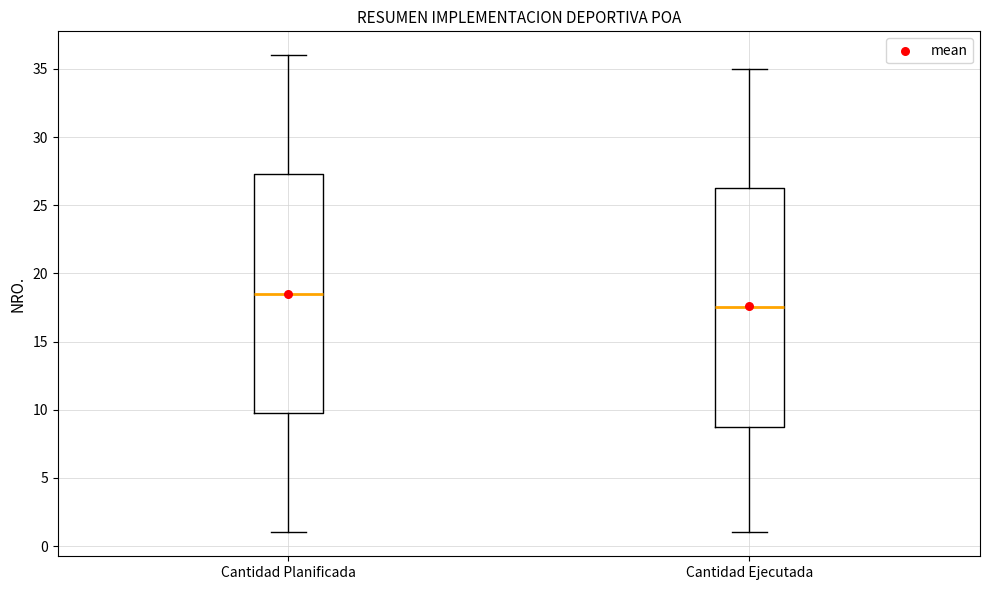

Reading left to right, transcribe this box plot: for each box, give where its median line is, the range the box spans, and where its two whiskers end, as read against the y-axis. The values are not printed on the chart, so give them approximately, as read against the axis.

Cantidad Planificada: median 18.5, box 10.0 to 27.5, whiskers 1.0 to 36.0
Cantidad Ejecutada: median 17.5, box 9.0 to 26.5, whiskers 1.0 to 35.0